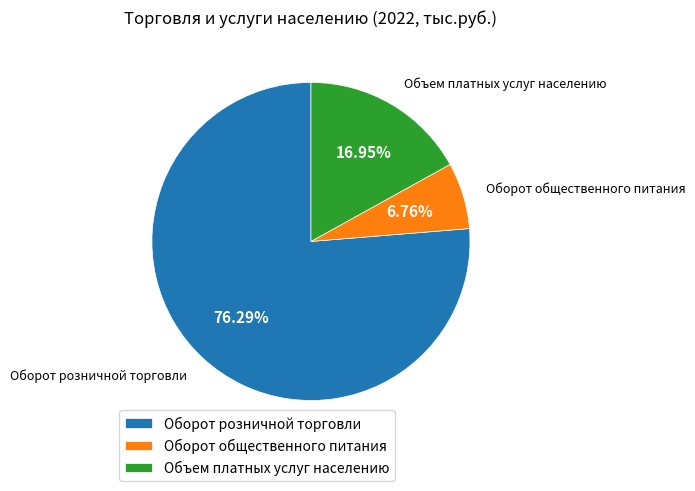

What is the total percentage of Оборот розничной торговли and Объем платных услуг населению?

93.2%